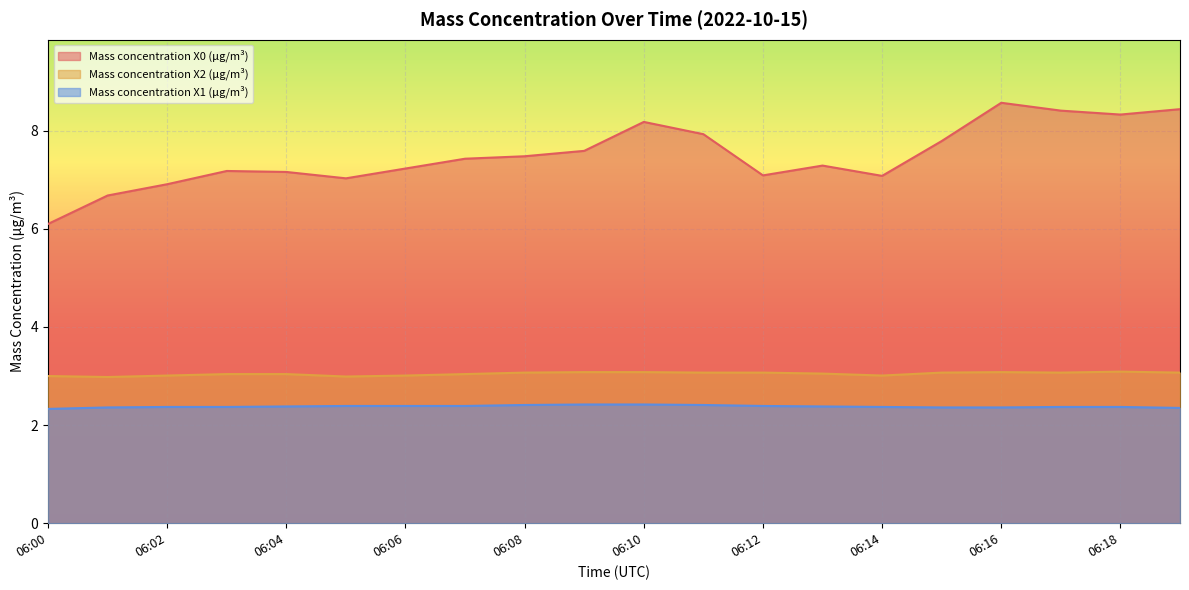

True or false: Mass concentration X2 (μg/m³) and Mass concentration X1 (μg/m³) cross at least once.

False